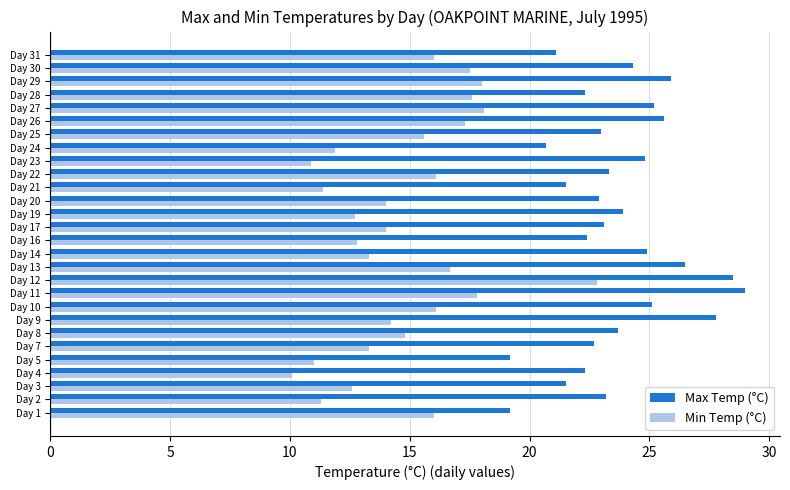

Which series changed the most between Day 12 and Day 19?

Min Temp (°C)